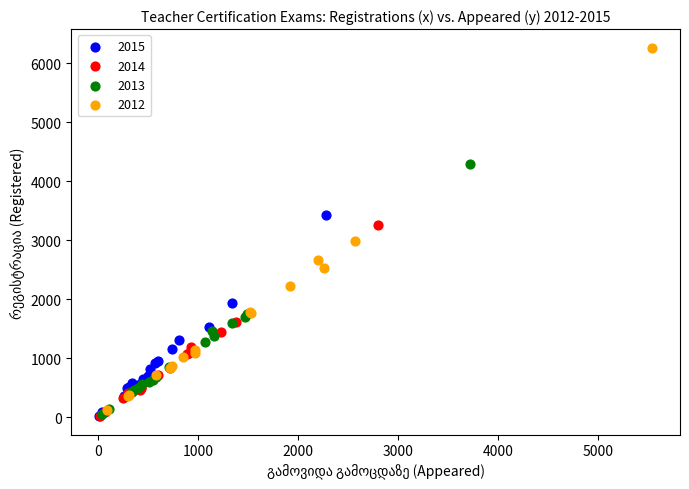

Which series has the widest spread of Y values?

2012